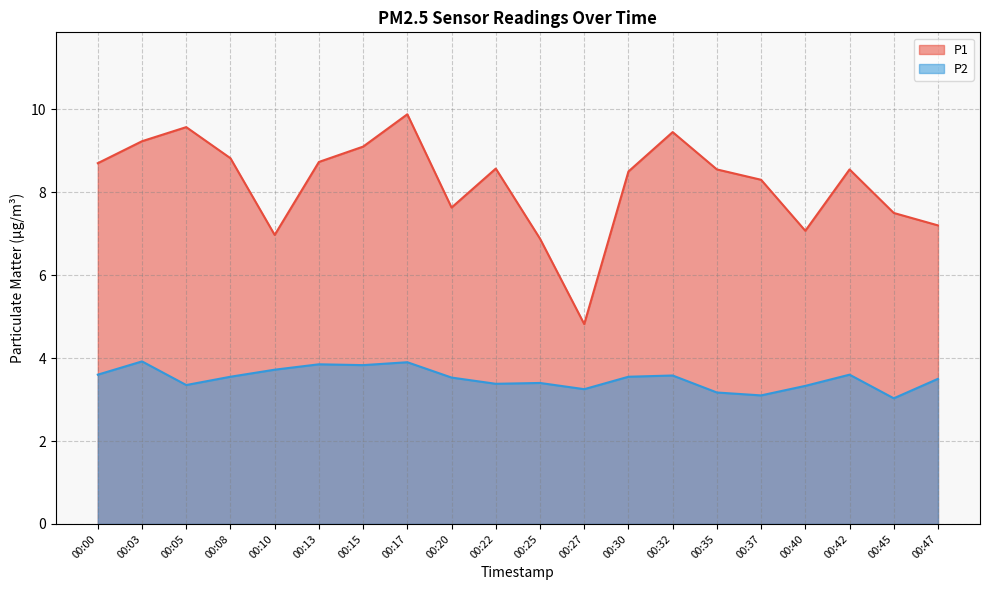

At which category does P2 reach its first local valley?

00:05